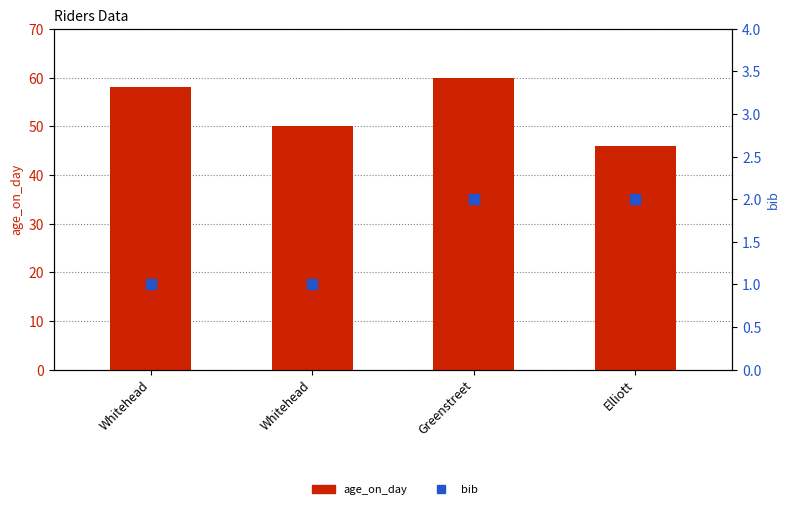

Which series has the largest total across all categories?

age_on_day